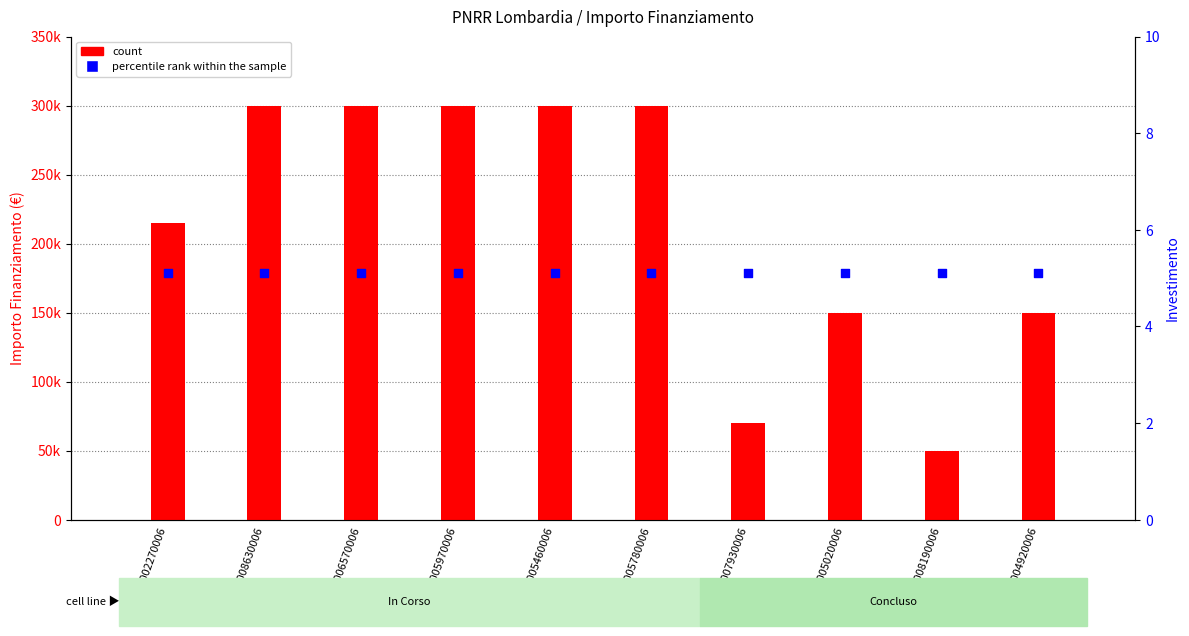

Which series contains the lowest Y value?

percentile rank within the sample